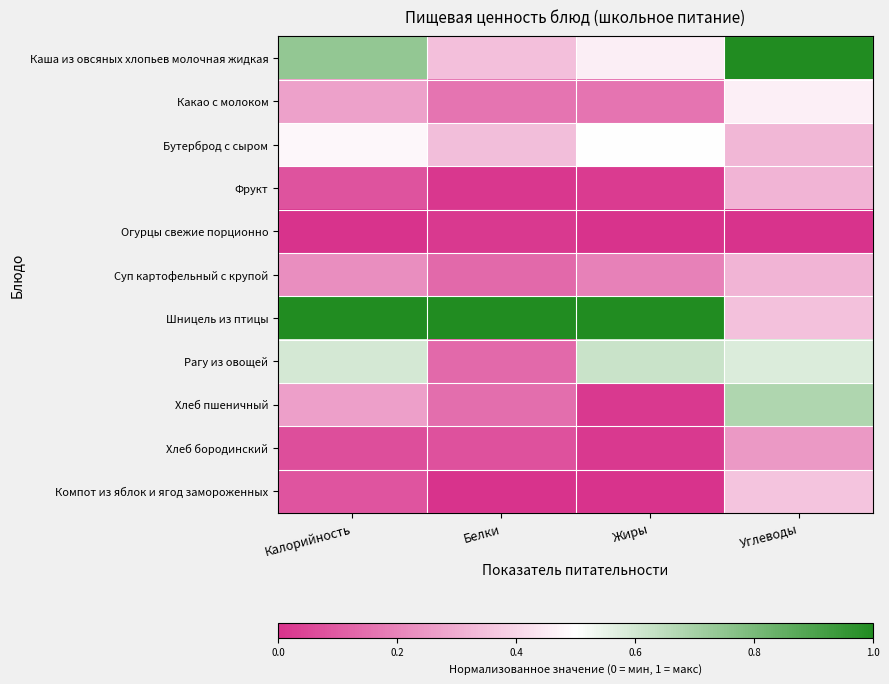

Rank the series by their maximum value, from highest to lowest.

Каша из овсяных хлопьев молочная жидкая, Шницель из птицы, Хлеб пшеничный, Рагу из овощей, Бутерброд с сыром, Какао с молоком, Компот из яблок и ягод замороженных, Фрукт, Суп картофельный с крупой, Хлеб бородинский, Огурцы свежие порционно